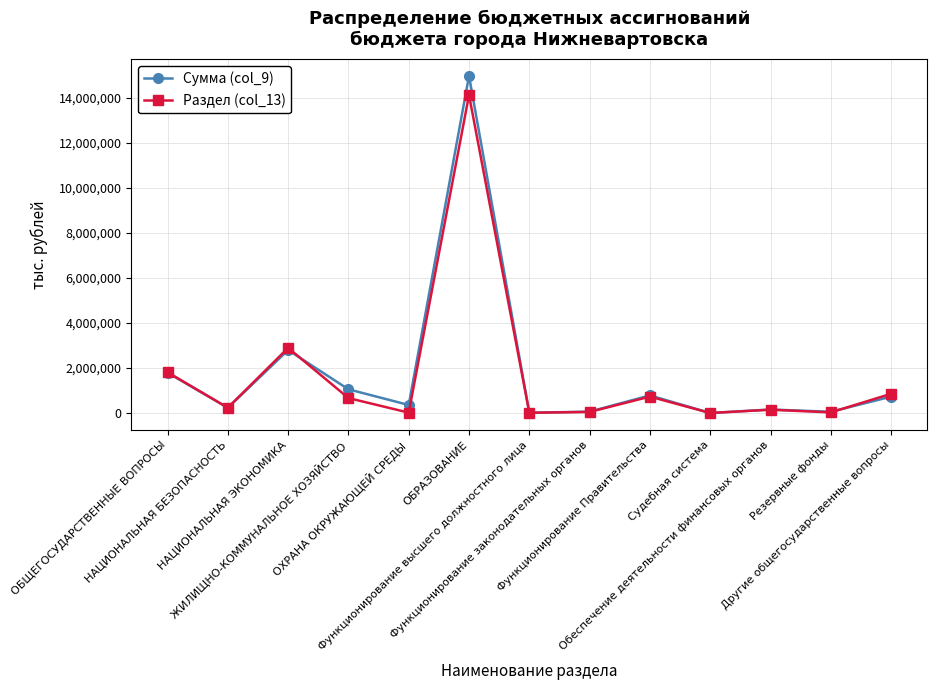

How many lines are shown in the chart?

2